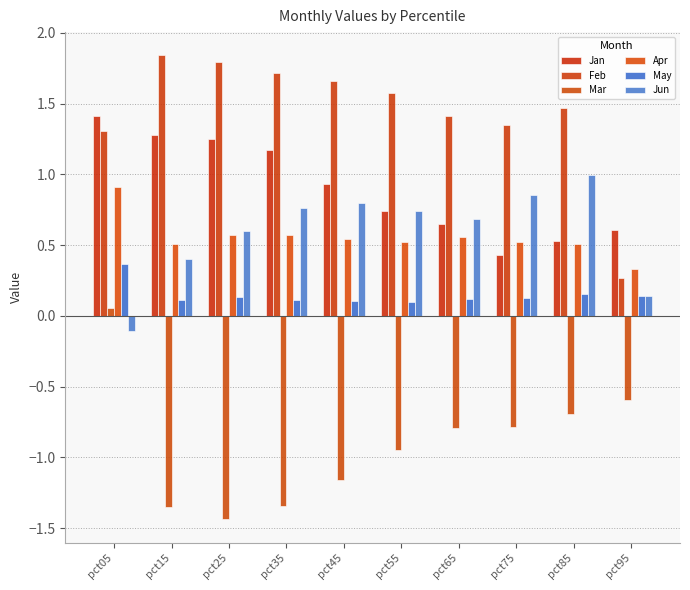

How many bars are there in each group?

6